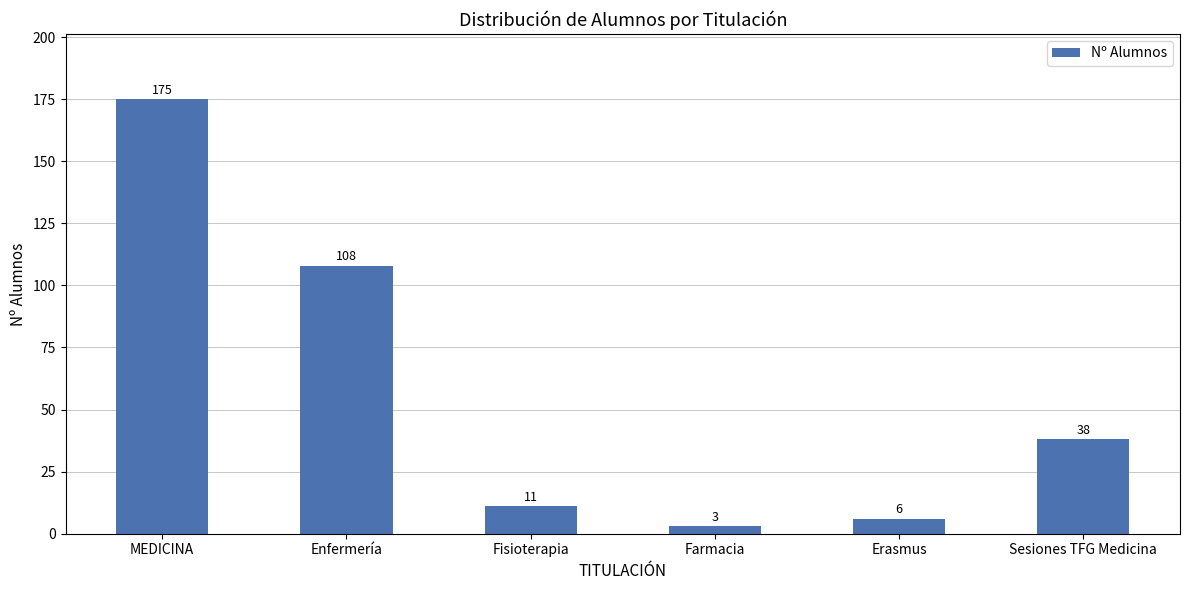

Reading right to left, what are all the values shown in this chart?

Sesiones TFG Medicina=38	Erasmus=6	Farmacia=3	Fisioterapia=11	Enfermería=108	MEDICINA=175